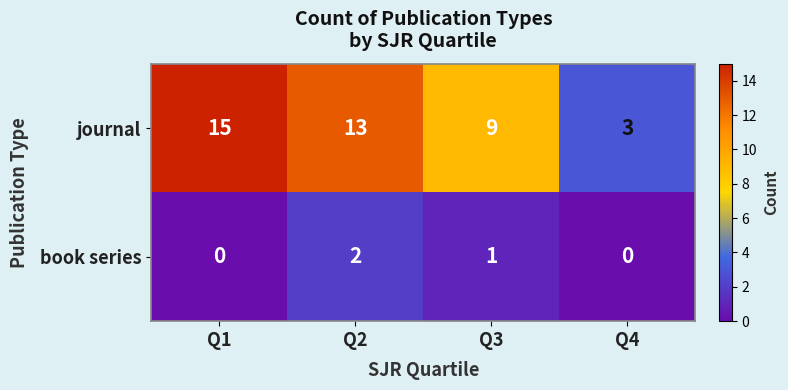

List the series in order of their overall mean, lowest first.

book series, journal